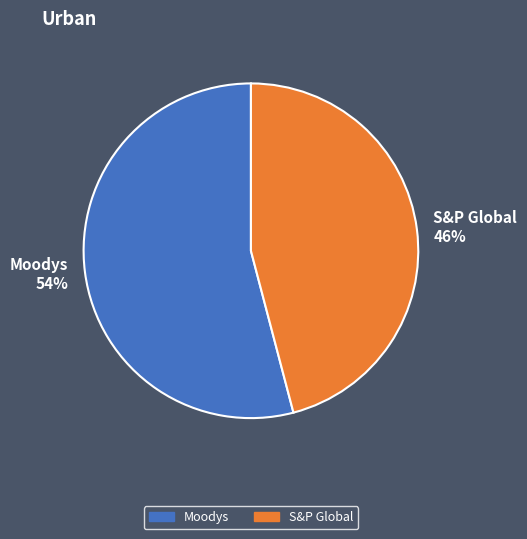

True or false: S&P Global accounts for 46% of the total.

True